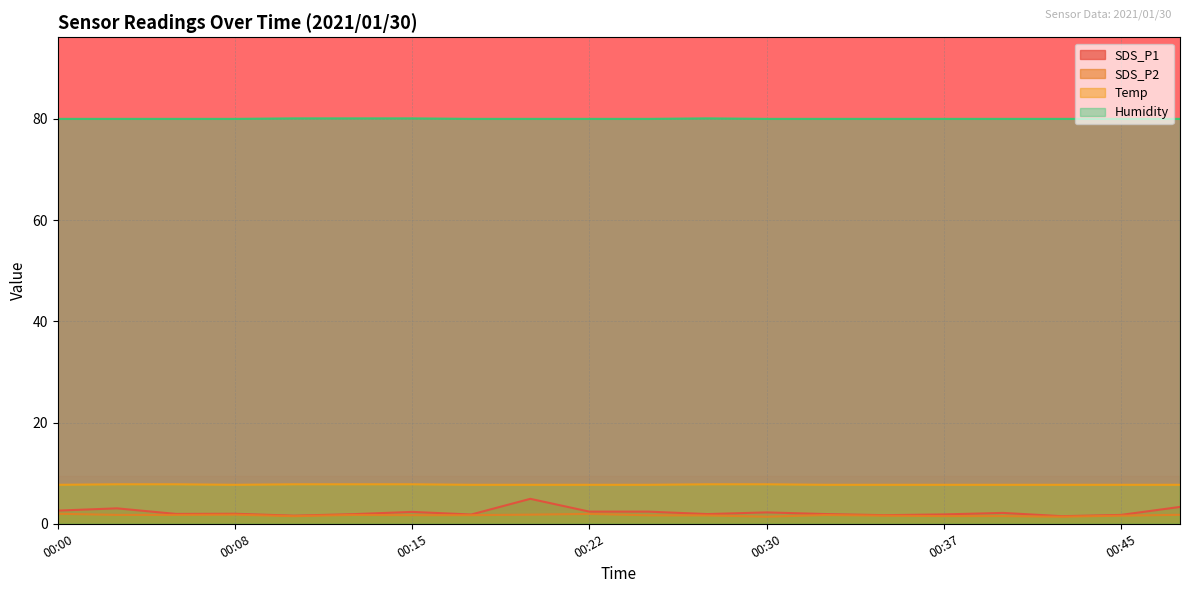

At which category is the sum across all series the highest?

00:20